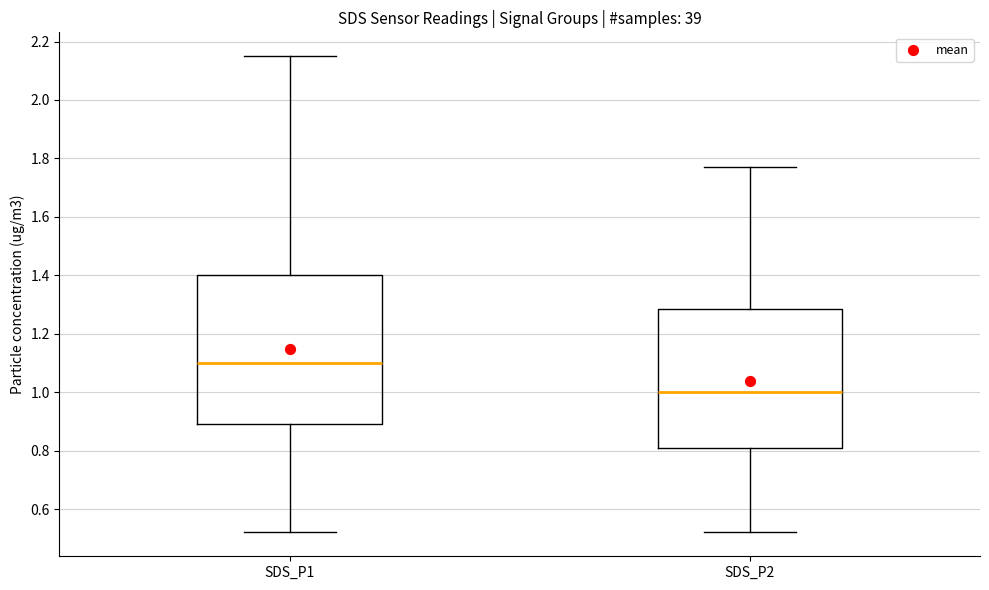

Reading left to right, transcribe this box plot: for each box, give where its median line is, the range the box spans, and where its two whiskers end, as read against the y-axis. The values are not printed on the chart, so give them approximately, as read against the axis.

SDS_P1: median 1.10, box 0.90 to 1.40, whiskers 0.52 to 2.16
SDS_P2: median 1.00, box 0.82 to 1.28, whiskers 0.52 to 1.78